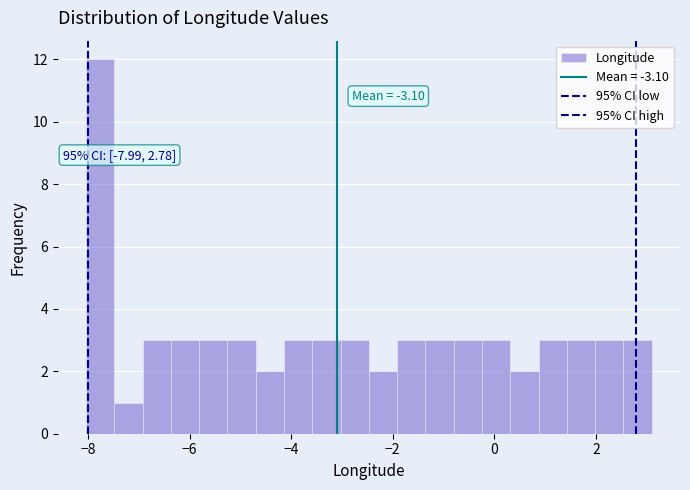

Read against the x-axis, roughly where is the centre of the tallest bar?

-7.8